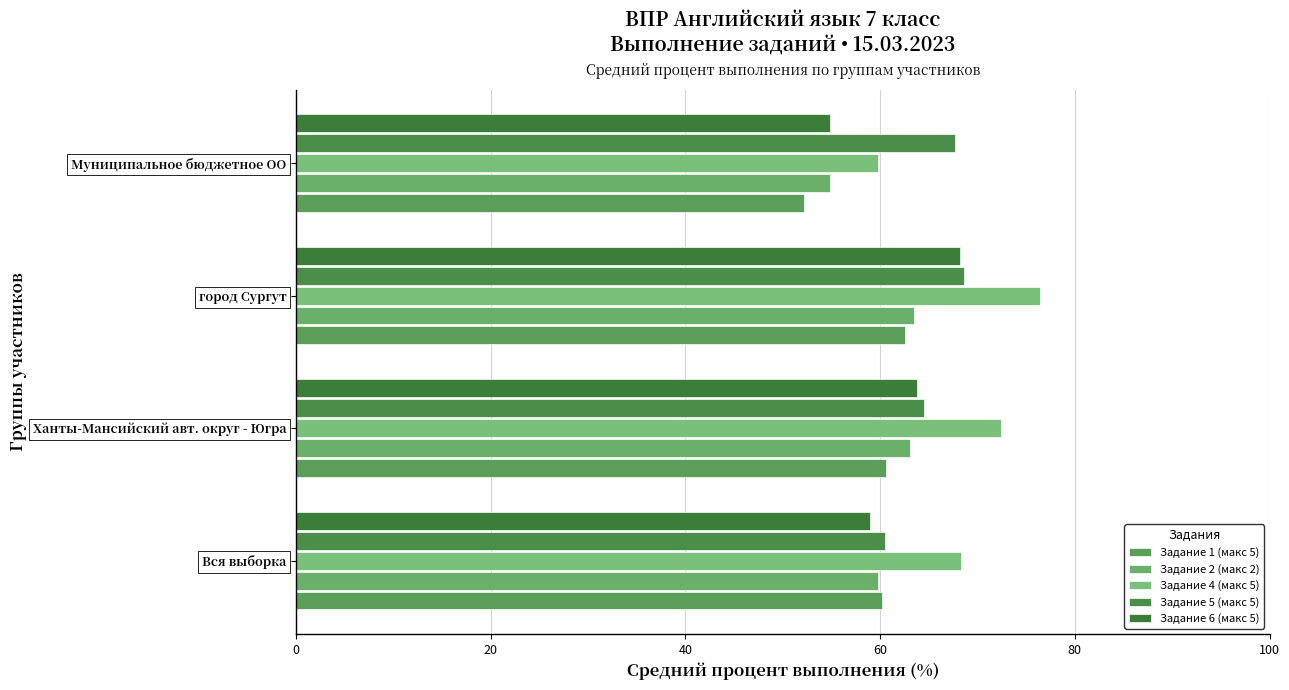

How many distinct data groups are displayed?

5